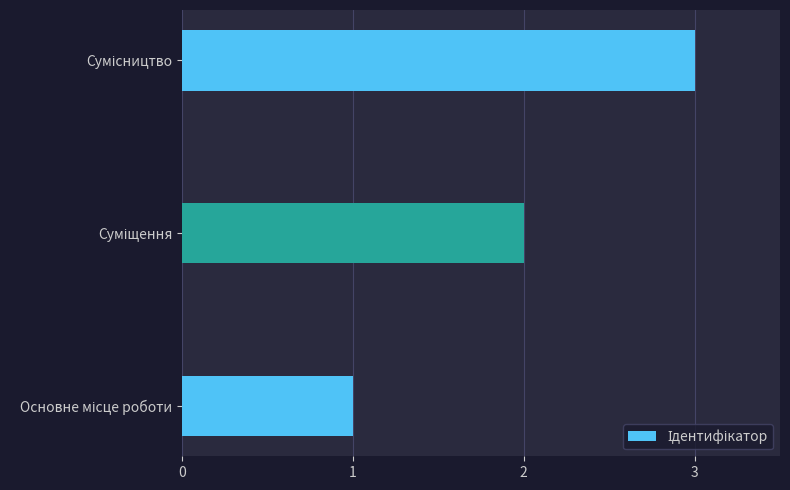

What is the sum of all values?

6